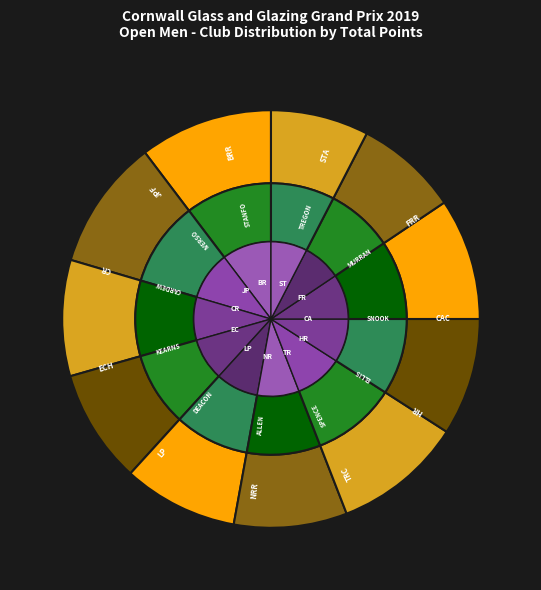

What is the change in value from LP to ECH?

-311